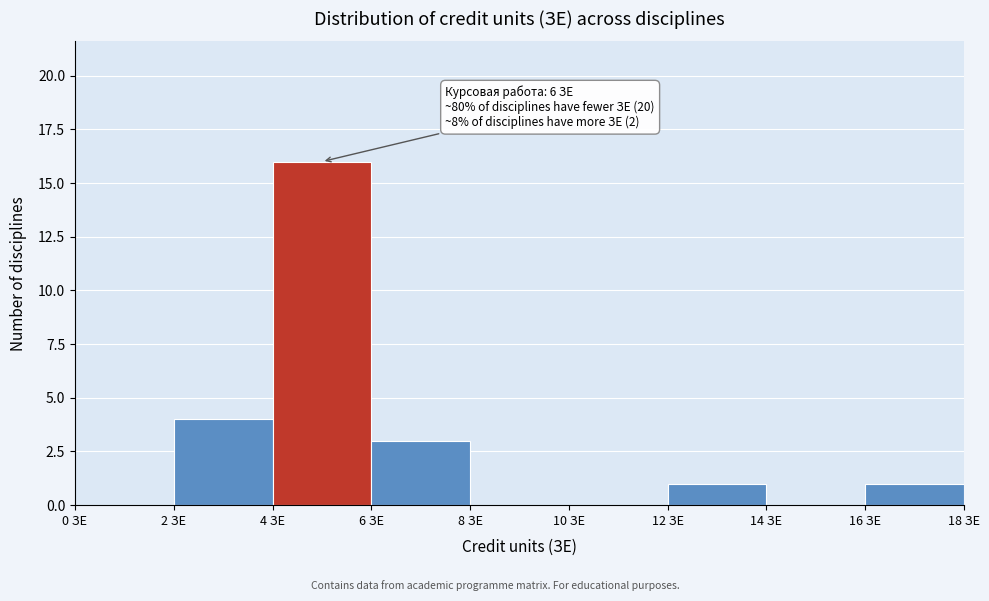

Over which range of the x-axis is the bar tallest?

4 to 6